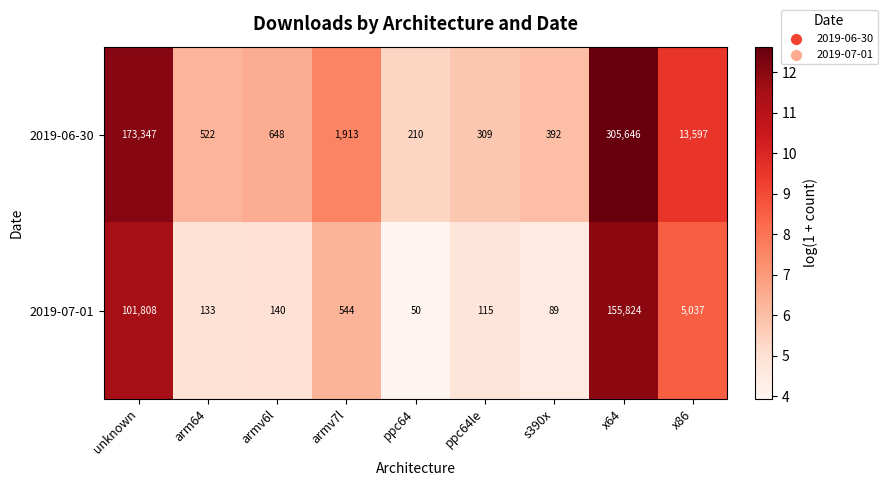

What is the average value of the 2019-06-30 series?

55176